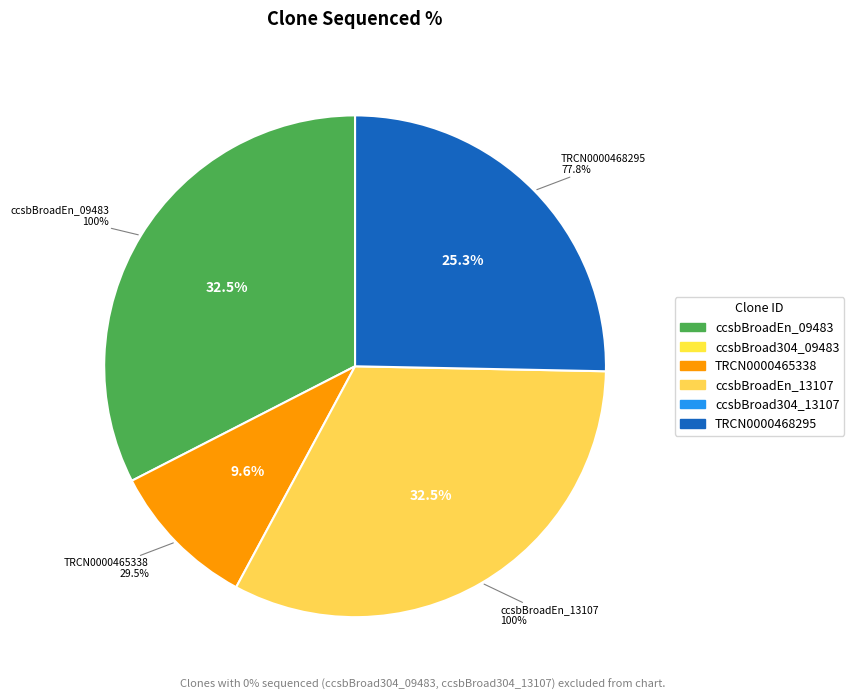

Count the number of slices in the pie.

6